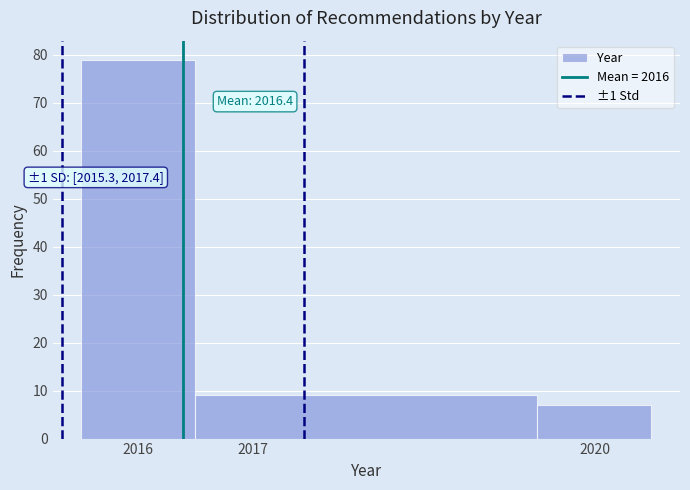

Which range on the x-axis has the tallest bar?

2015.5 to 2016.5